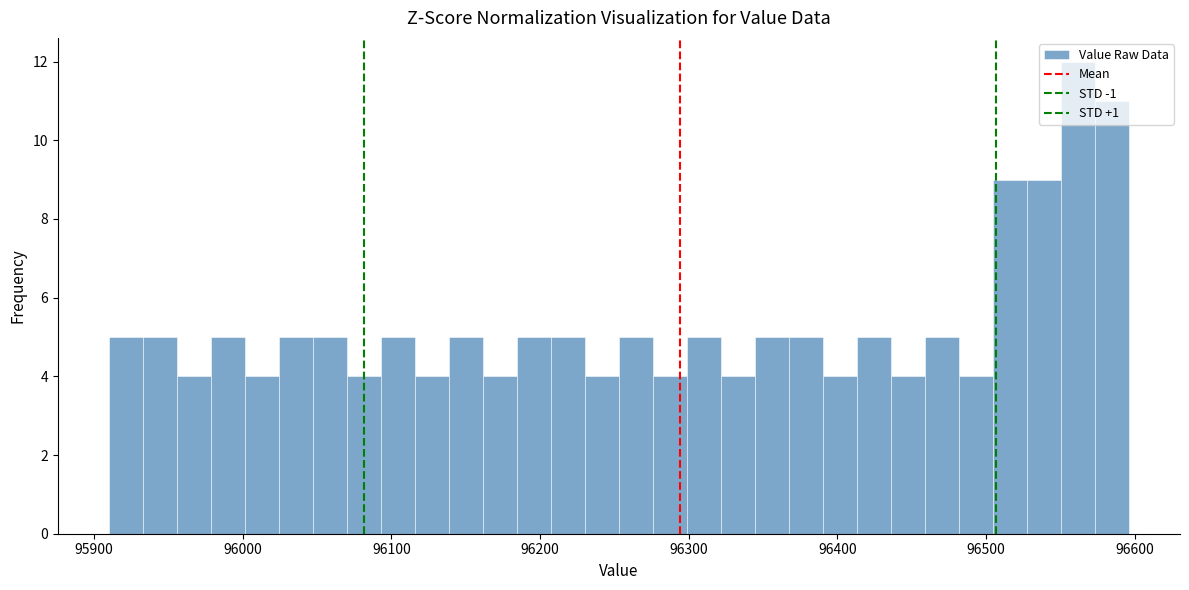

Around what value on the x-axis is the tallest bar? Give the approximate position of its centre, as read against the axis.

96560